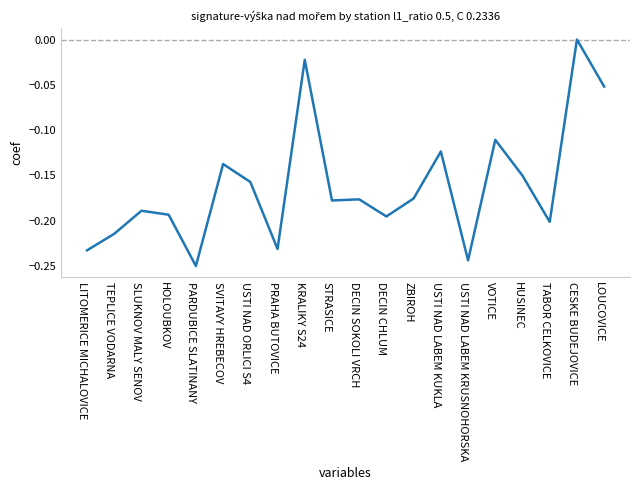

Which has a higher value, HOLOUBKOV or ZBIROH?

ZBIROH